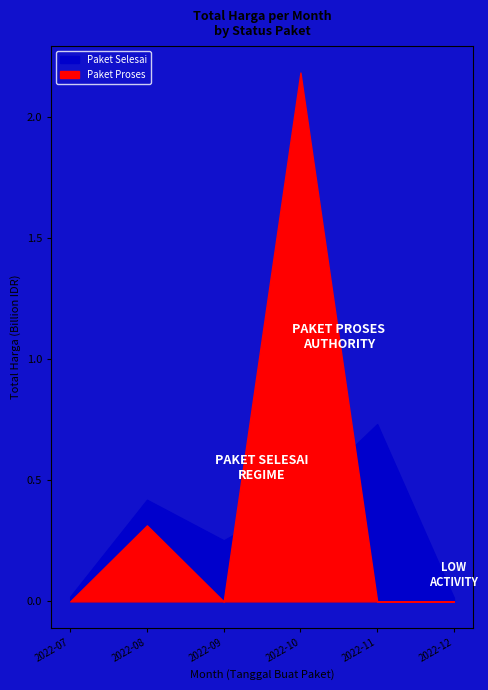

What is the sum of all values?

4375595175